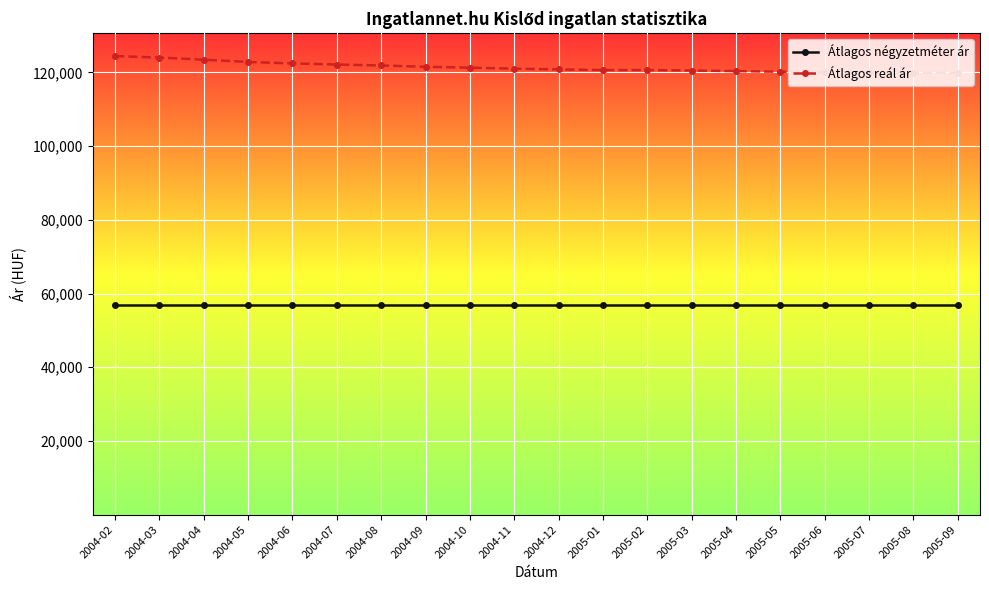

What is the lowest value of the Átlagos négyzetméter ár series?

56818